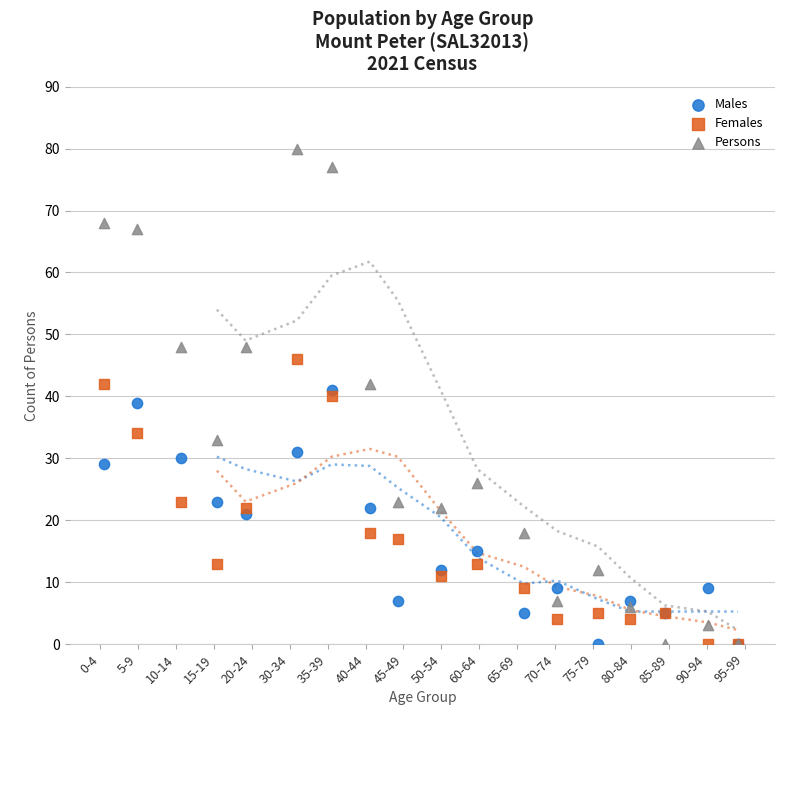

What are all the series names shown in the legend?

Males, Females, Persons